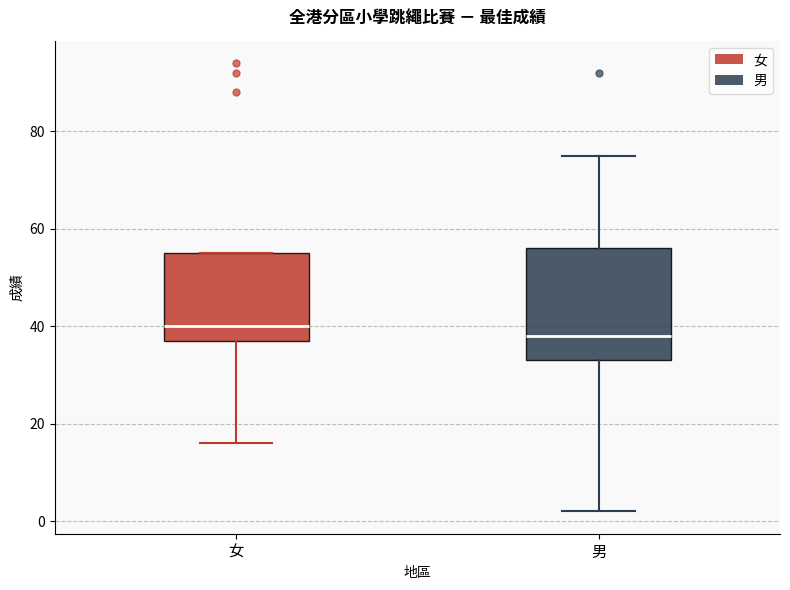

Where is the upper edge of the box for 女 on the y-axis? The values are not printed on the chart, so give them approximately, as read against the axis.

56